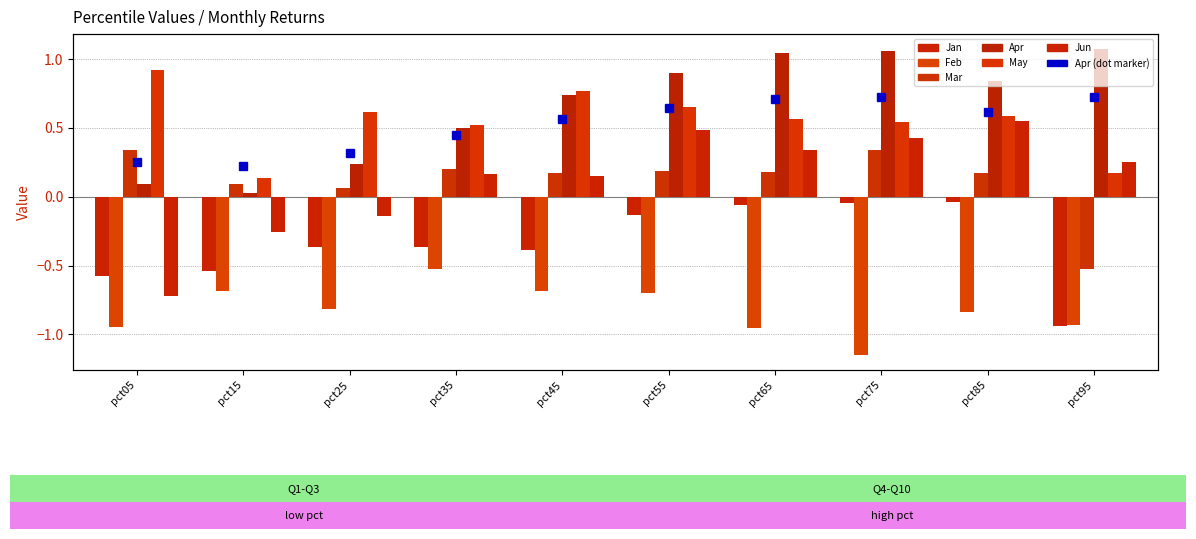

What is the spread (max minus min) of values at pct45?

1.5